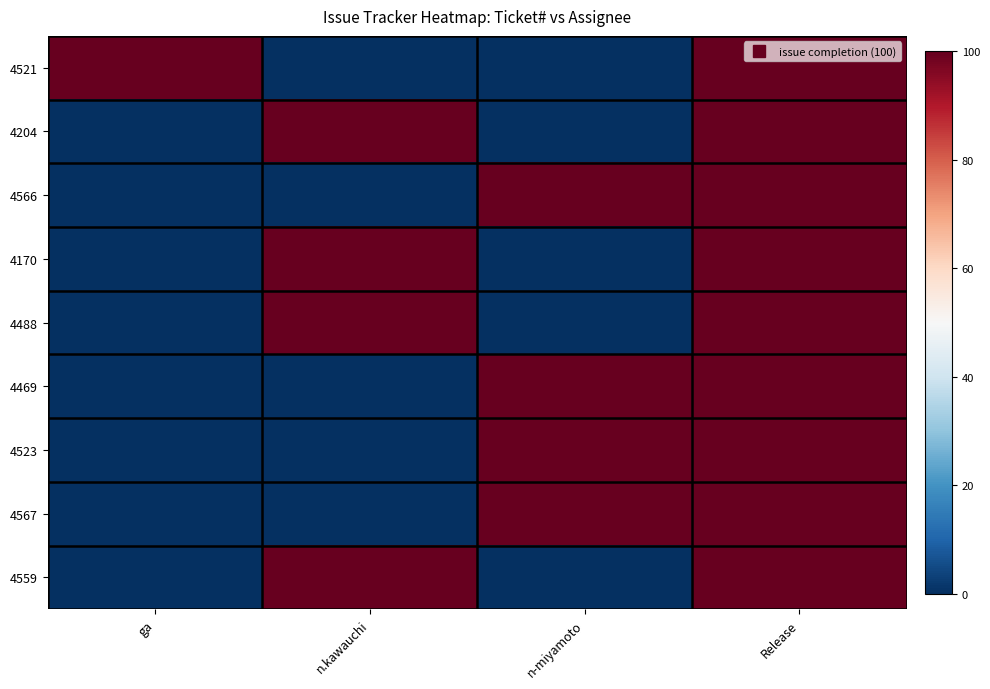

List the series in order of their peak value, lowest first.

4521, 4204, 4566, 4170, 4488, 4469, 4523, 4567, 4559